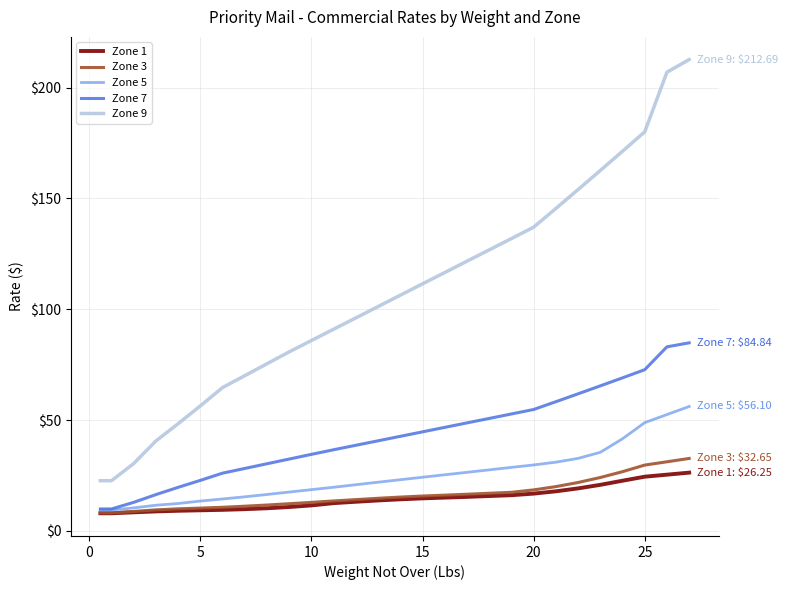

True or false: Zone 9 and Zone 3 intersect in this chart.

False